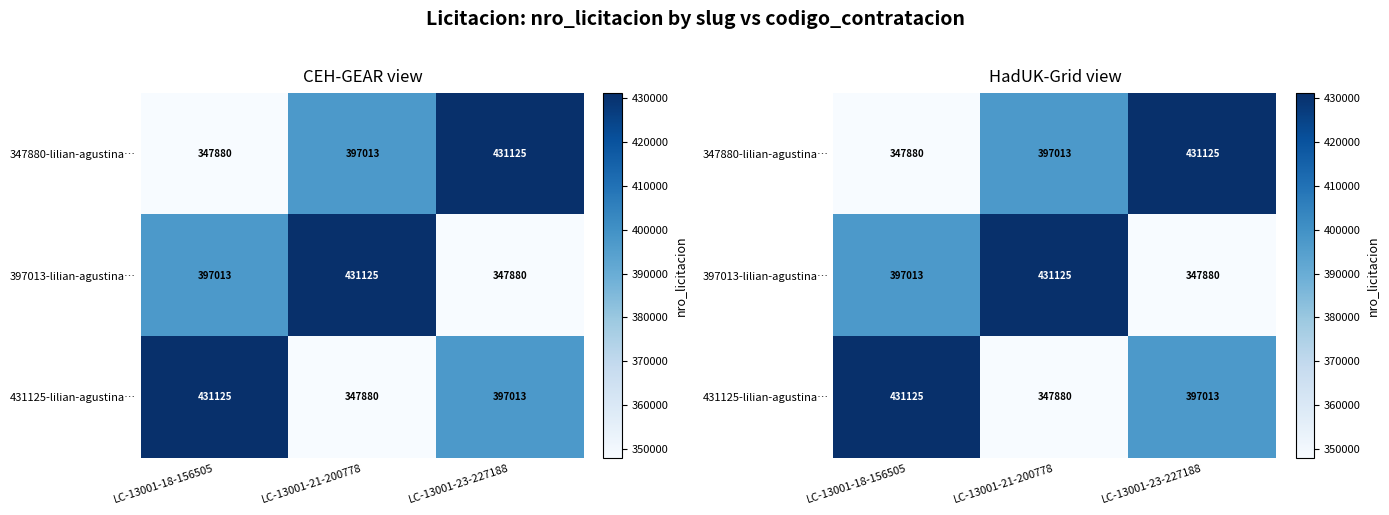

Which label corresponds to the smallest value in the chart?

LC-13001-18-156505